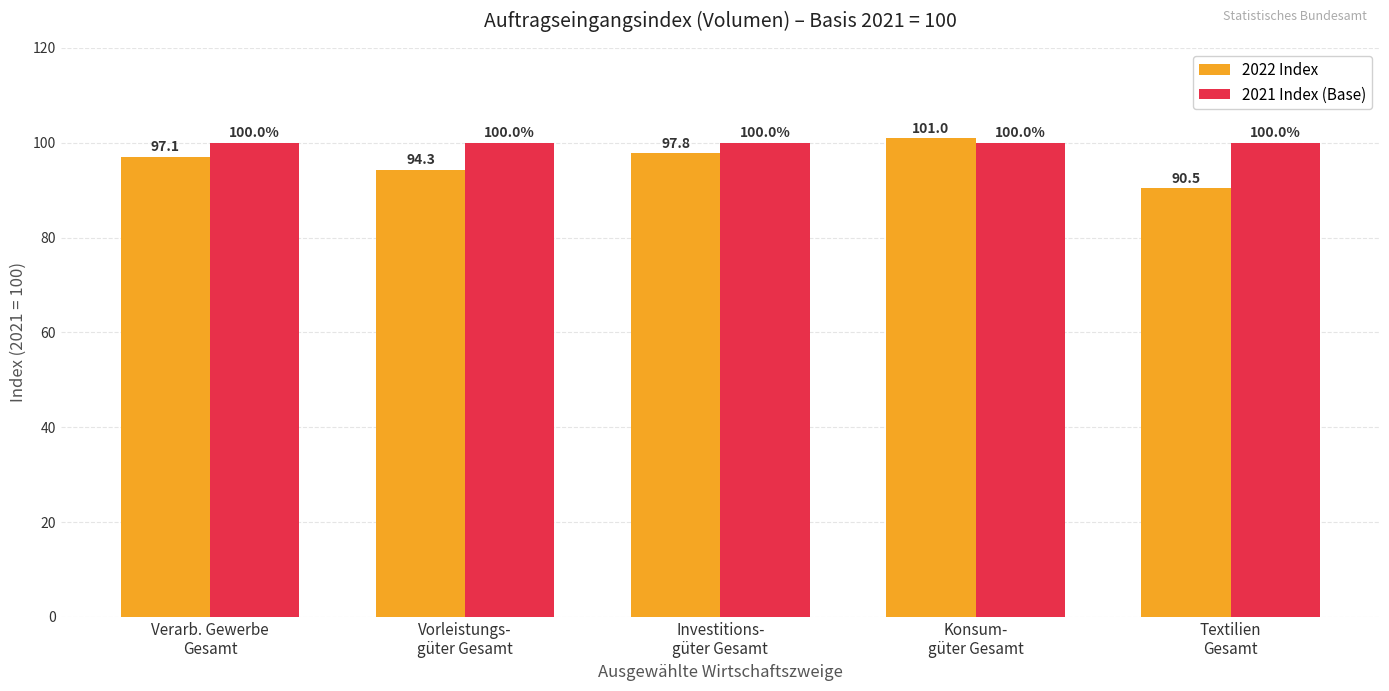

What is the maximum value for 2021 Index (Base)?

100.0